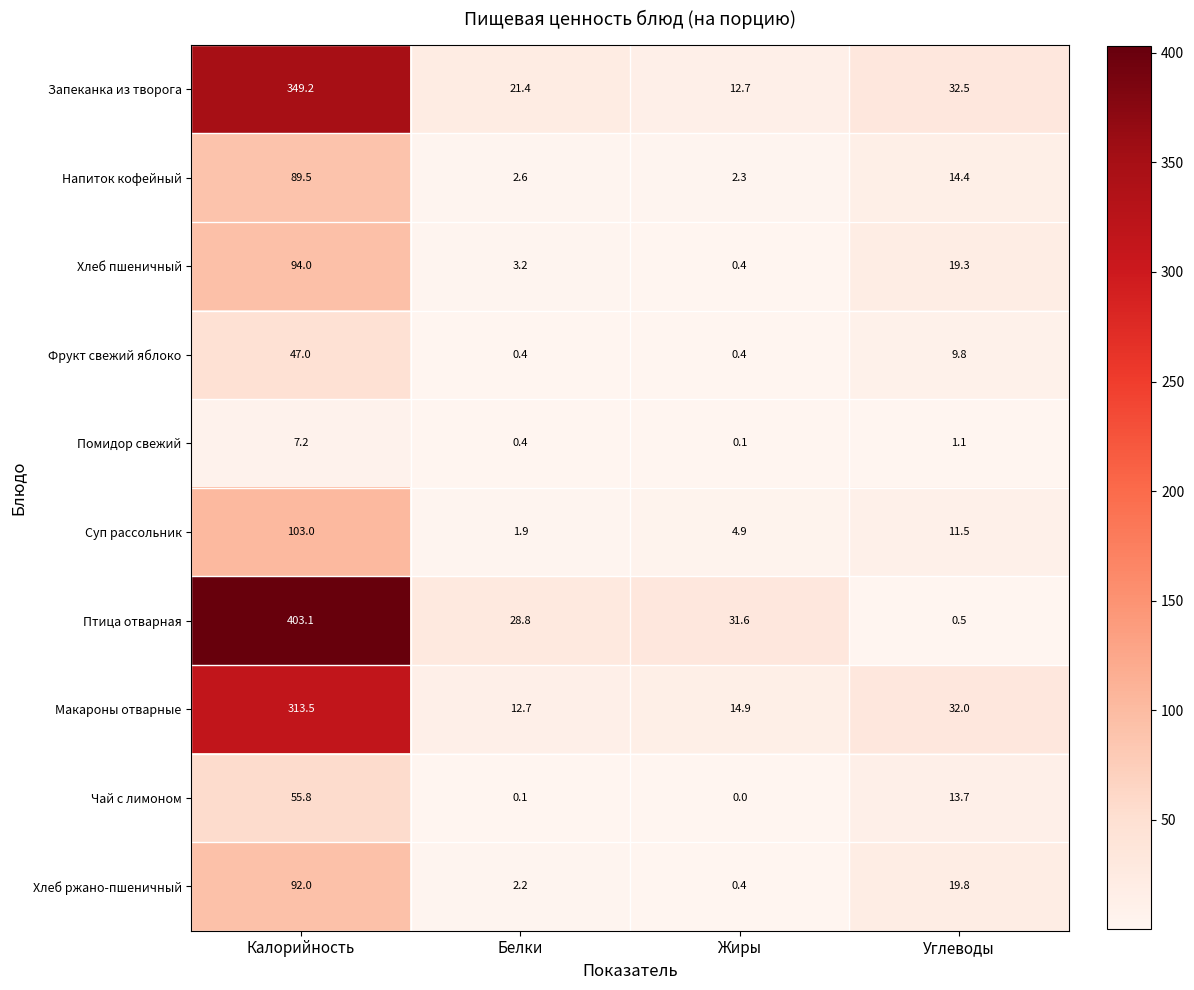

What is the difference between the maximum and second lowest values in the Чай с лимоном series?

55.7